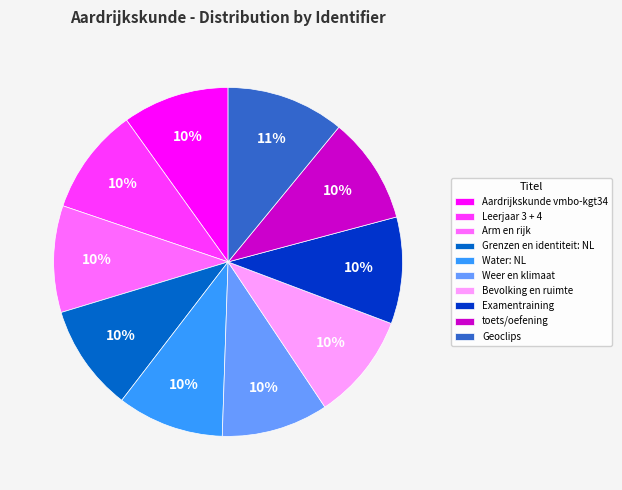

To the nearest percent, what portion does Grenzen en identiteit: NL represent?

10%